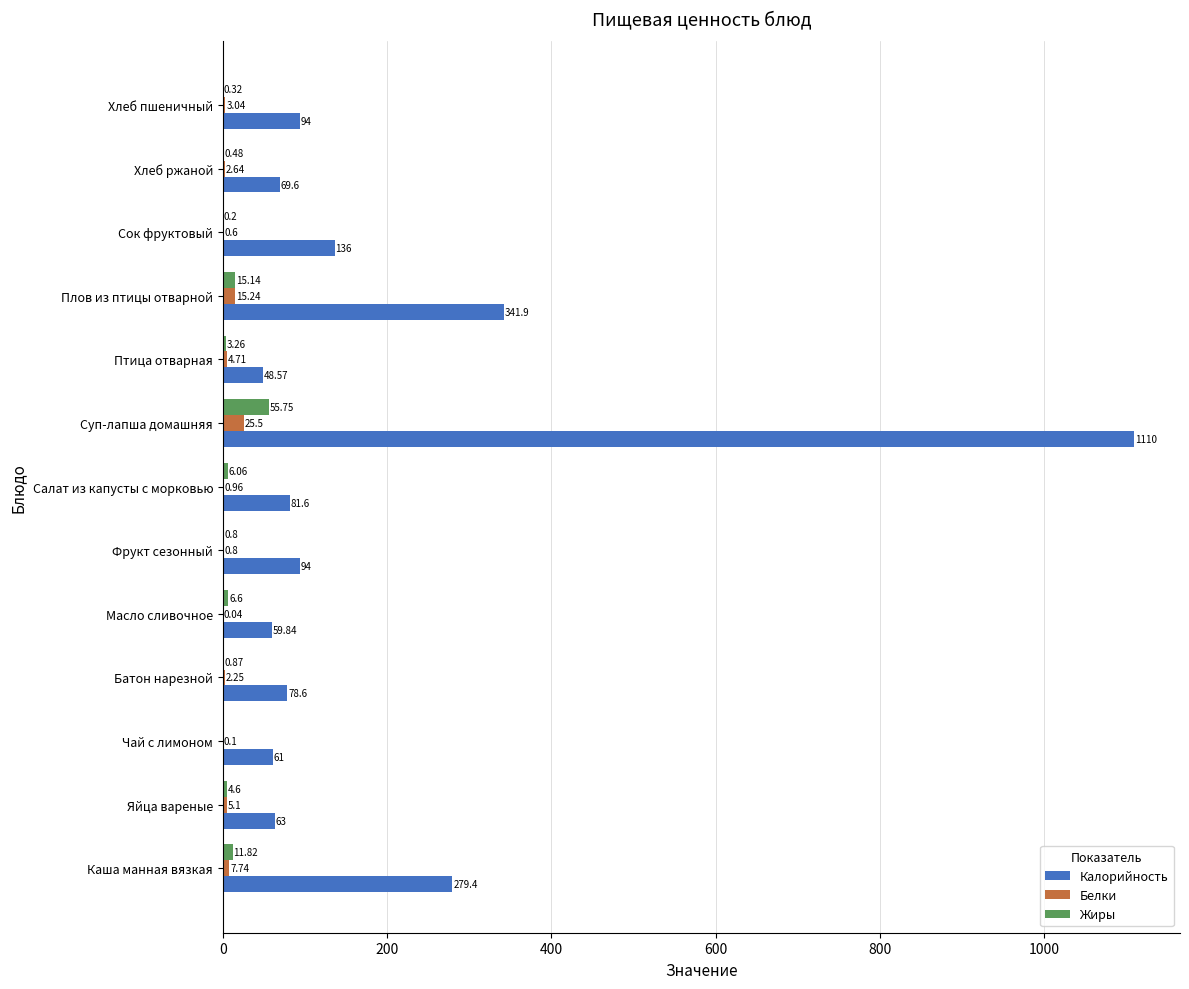

At which label does Белки reach its peak?

Суп-лапша домашняя